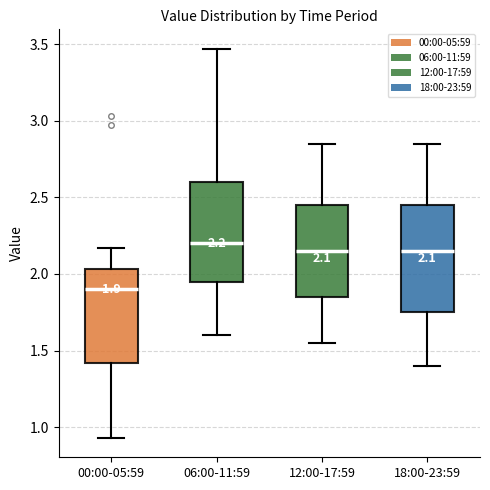

Which box has the lowest median line?

00:00-05:59